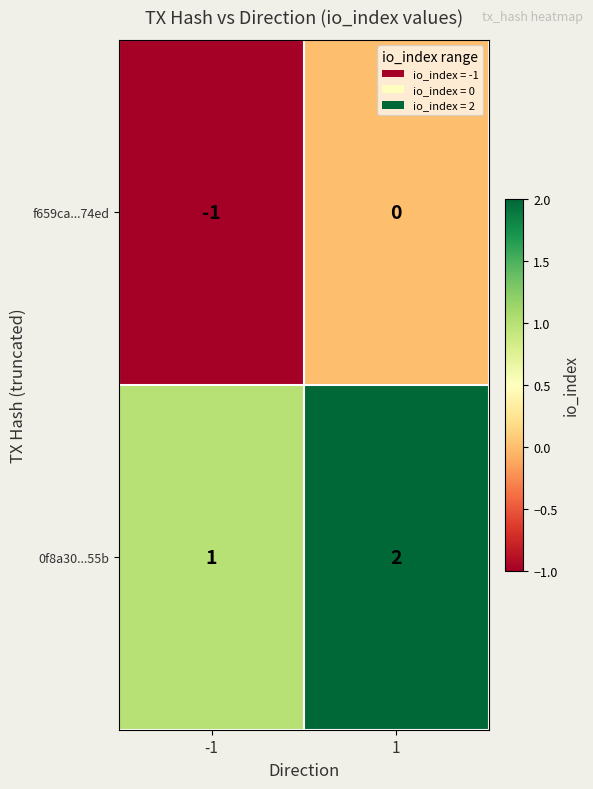

How many data points does each series have?

2